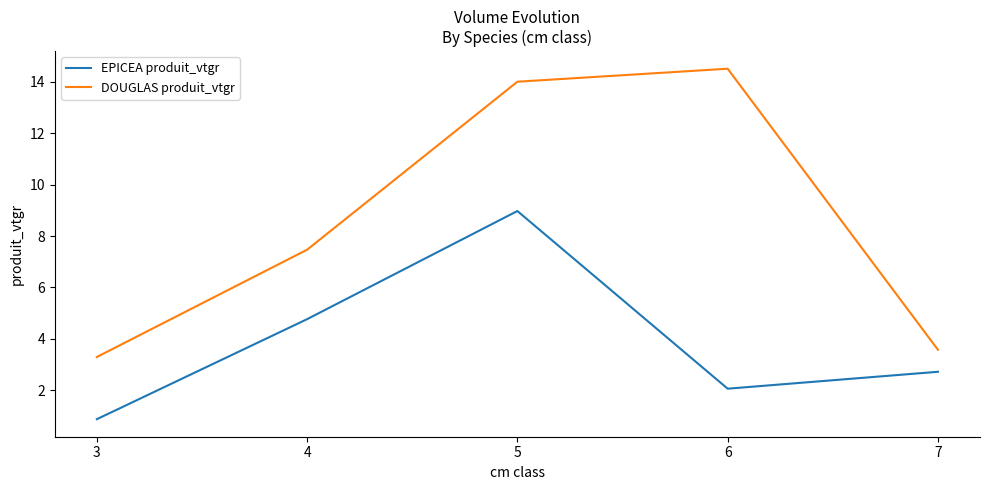

Reading right to left, transcribe all the data shown in this chart.

EPICEA produit_vtgr: 7=2.7	6=2.1	5=9.0	4=4.8	3=0.9
DOUGLAS produit_vtgr: 7=3.6	6=14.5	5=14.0	4=7.5	3=3.3